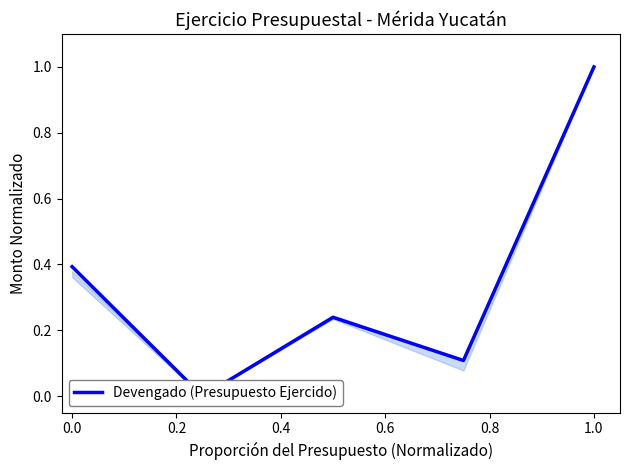

Does the chart display data point markers on the line(s)?

No